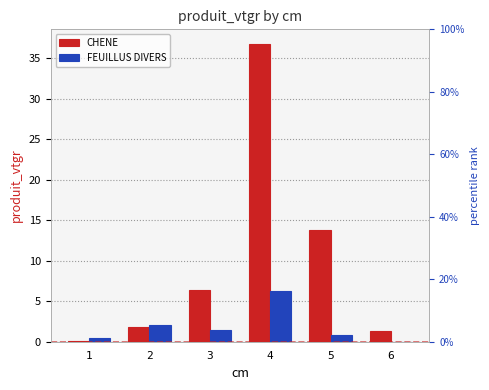

Where is FEUILLUS DIVERS nearest to the value 3?

2